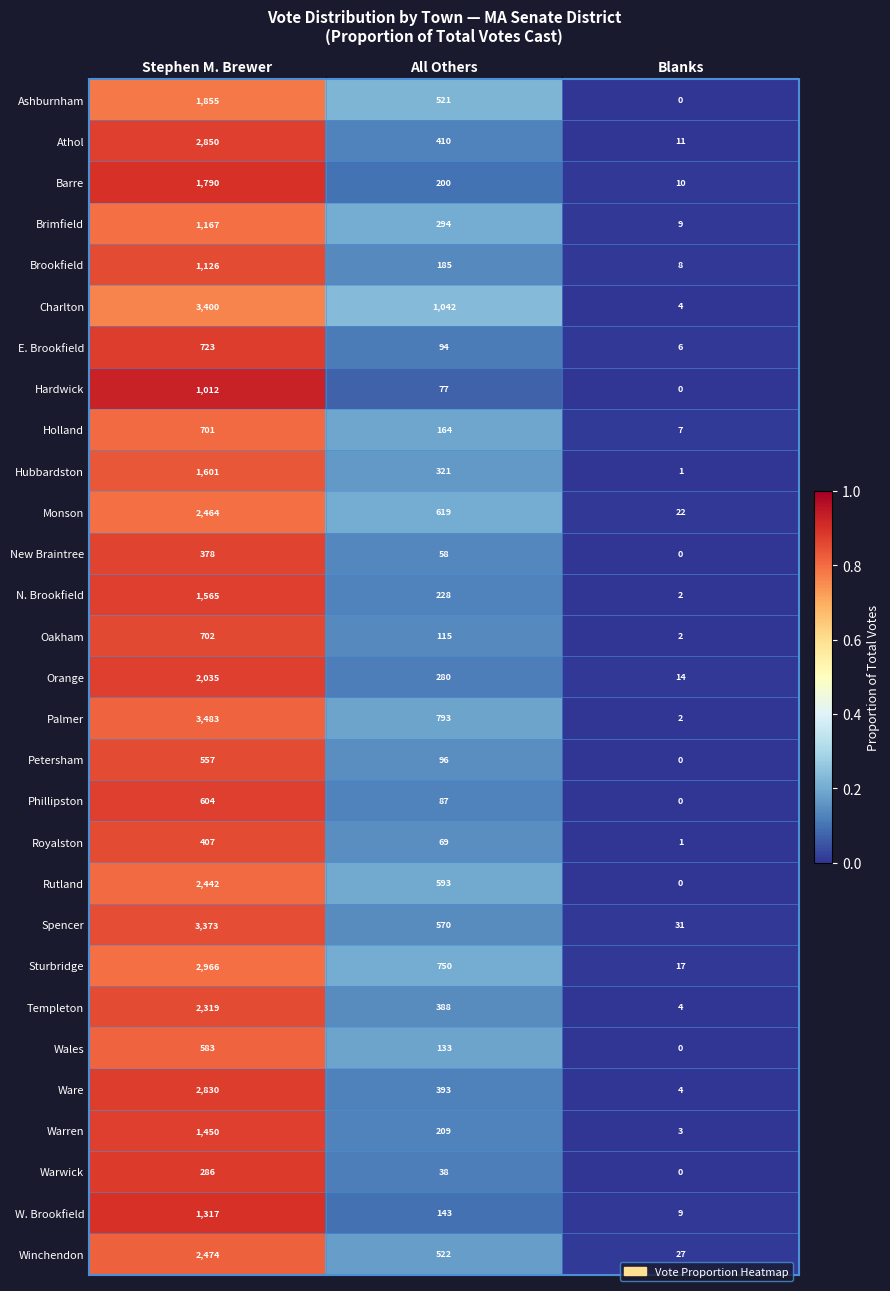

List the labels in order of Ashburnham value, smallest first.

Blanks, All Others, Stephen M. Brewer